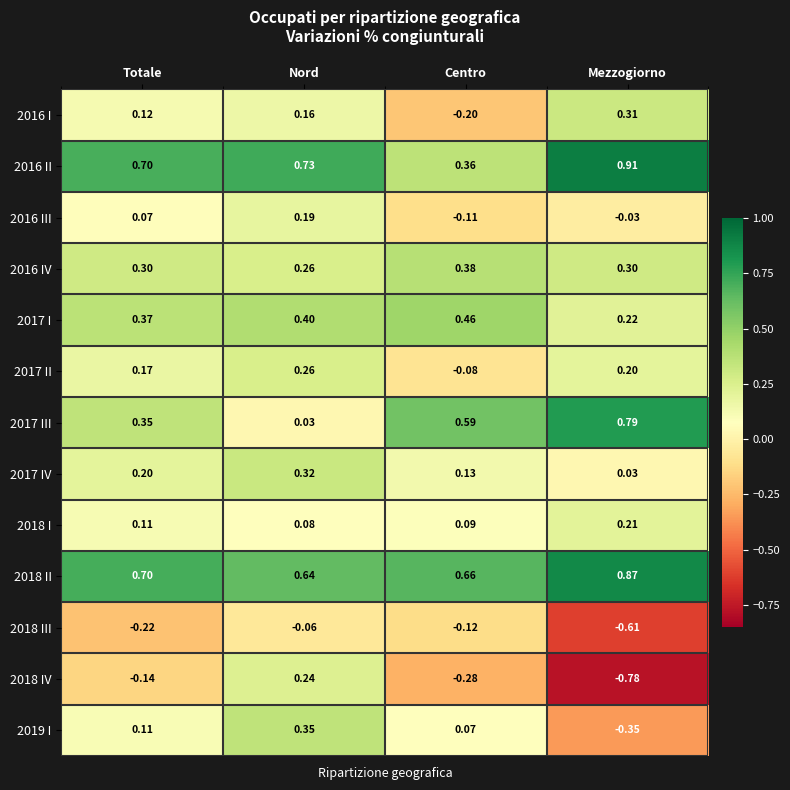

At which label does 2017 II first exceed 0?

Totale